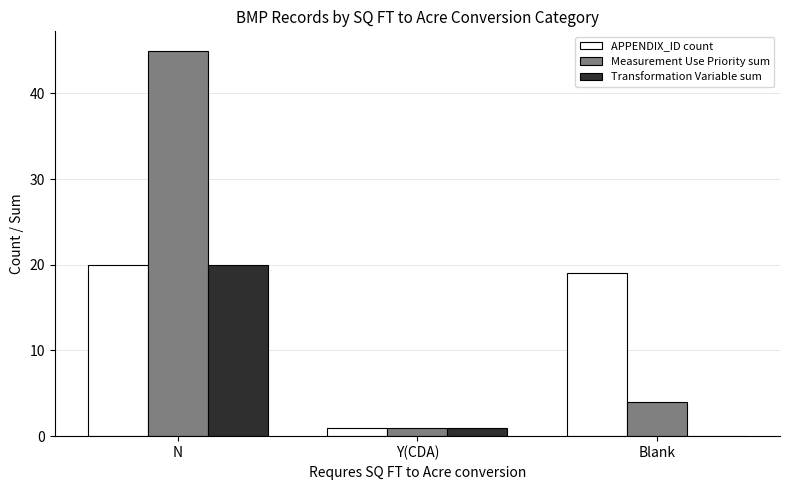

Which series has the largest total across all categories?

Measurement Use Priority sum